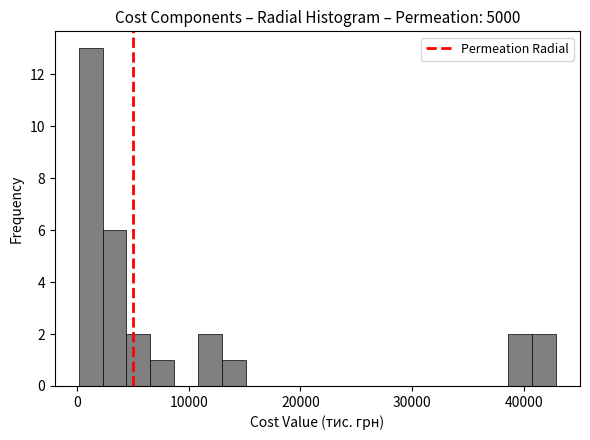

Around what value on the x-axis is the tallest bar? Give the approximate position of its centre, as read against the axis.

1000